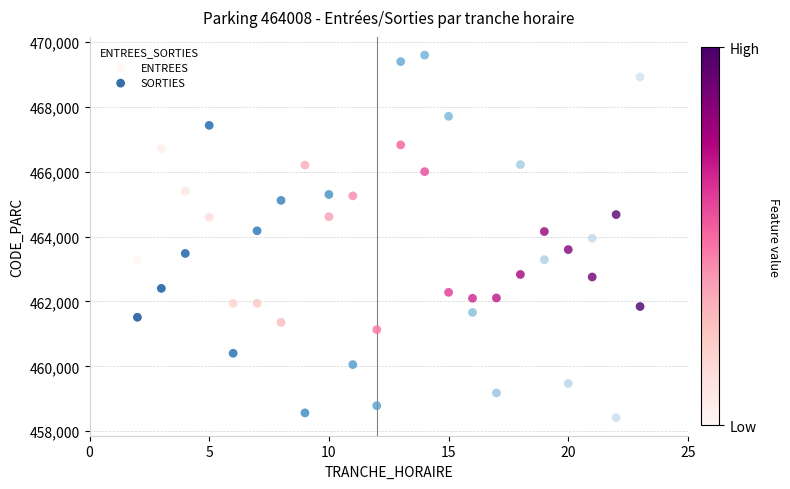

Which series contains the lowest Y value?

SORTIES